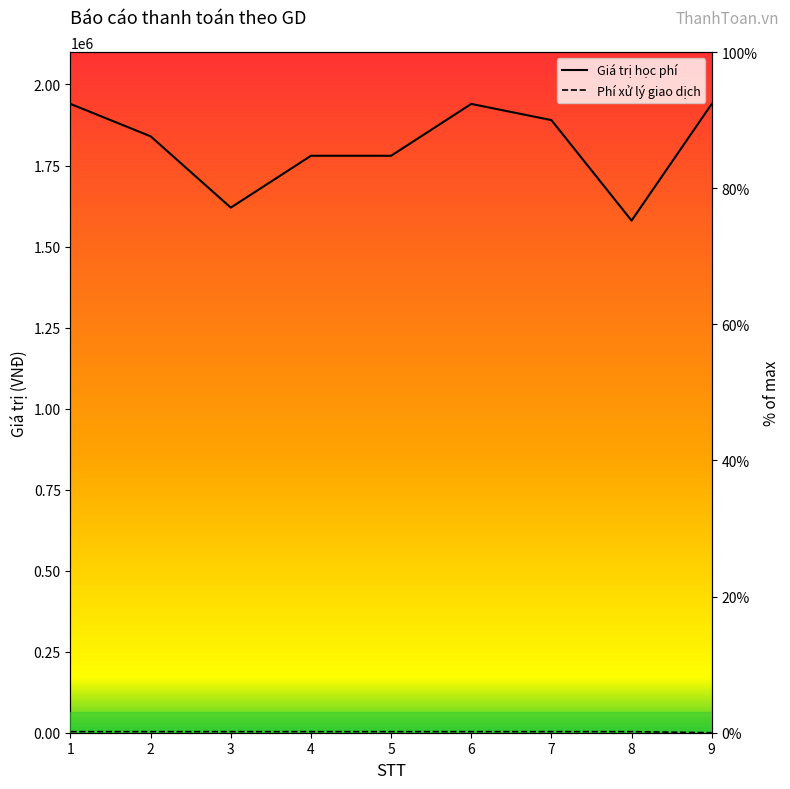

How many Phí xử lý giao dịch values are between 0 and 1?

9